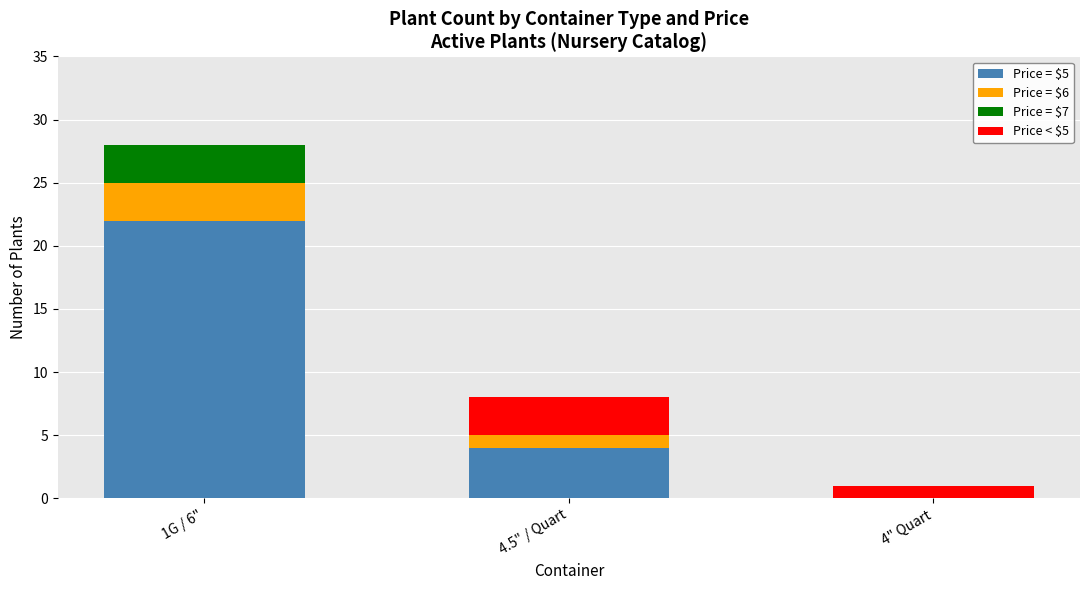

At which category is the sum across all series the highest?

1G / 6"